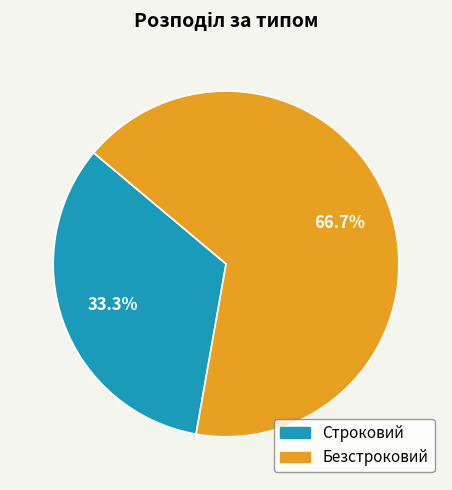

Count the number of slices in the pie.

2